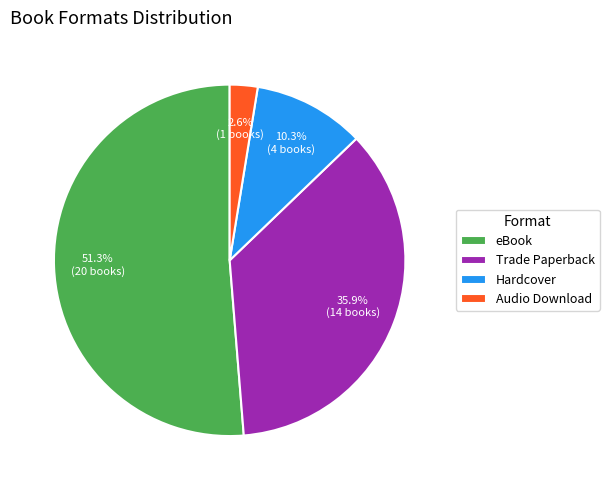

True or false: eBook accounts for 51% of the total.

True